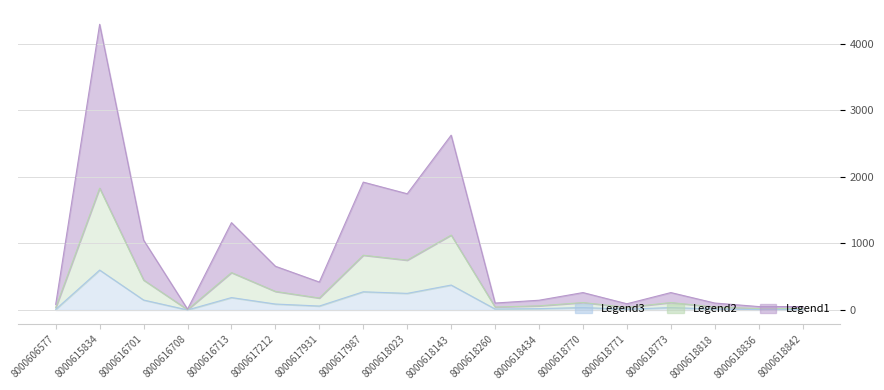

What is the difference between the second highest and second lowest values in the Legend1 series?

2573.0